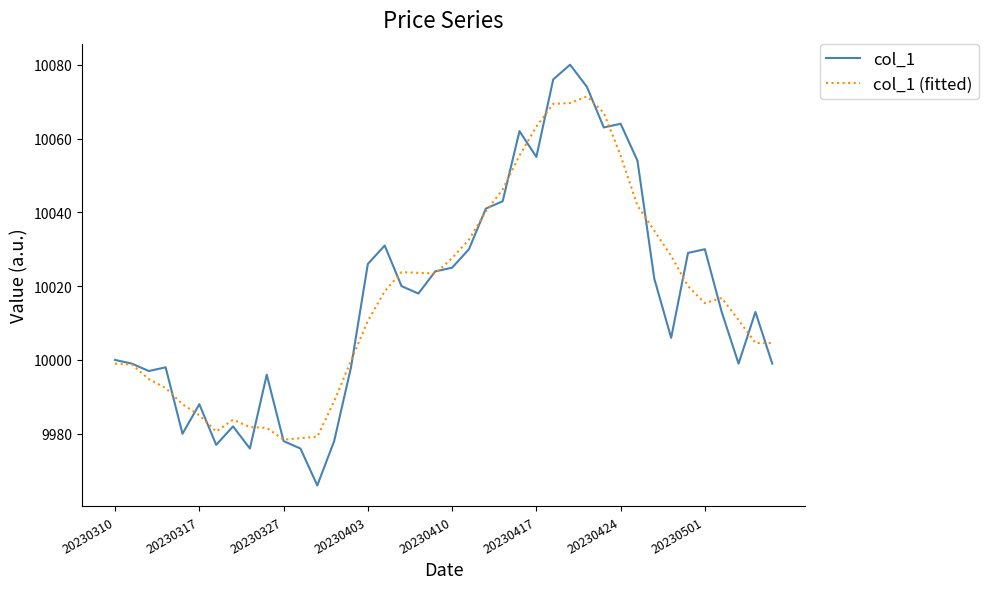

How many values in the col_1 (fitted) series exceed 10016?

20